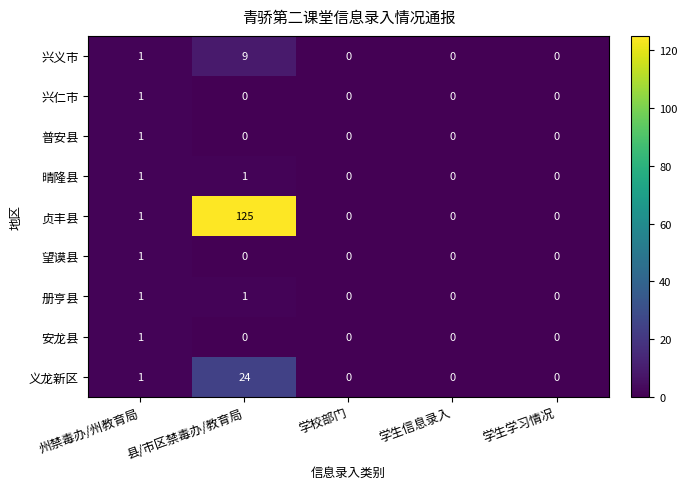

How many 册亨县 values are between 0 and 1?

5